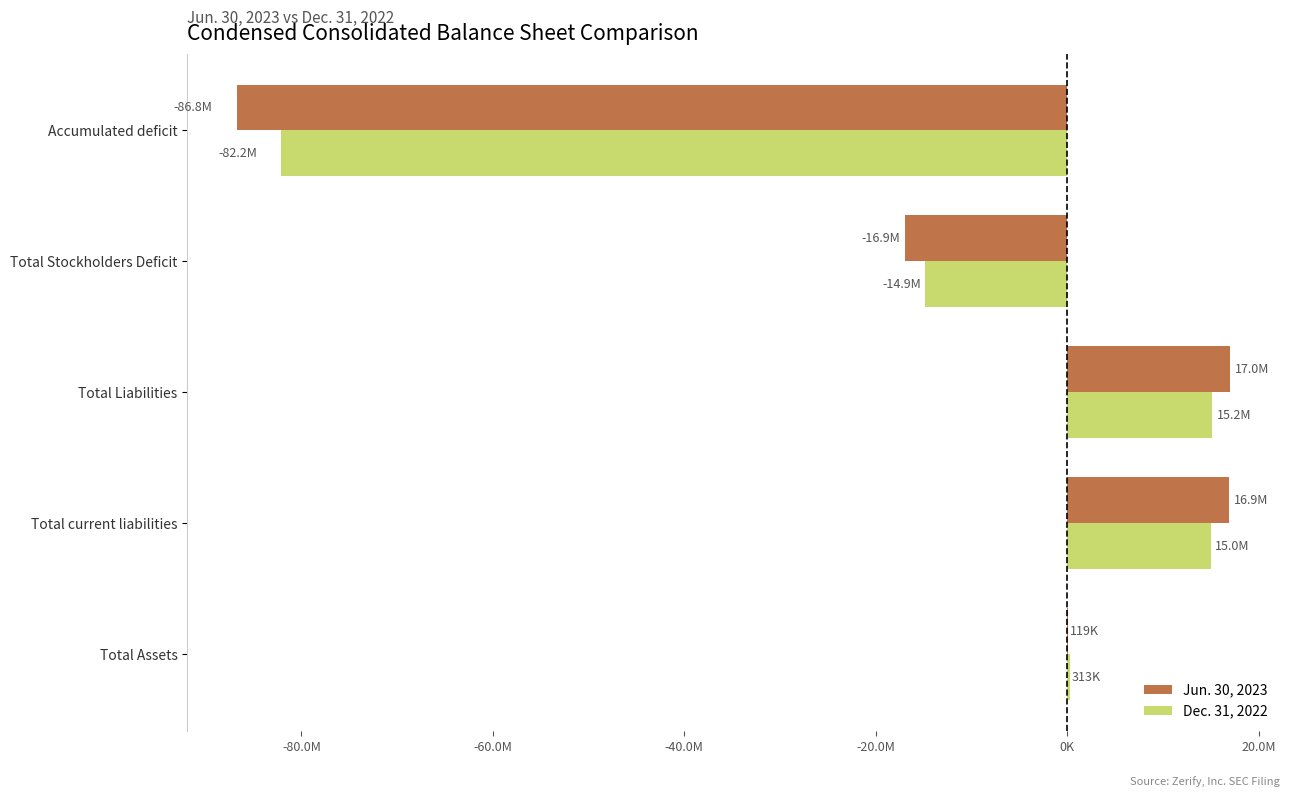

What are all the series names shown in the legend?

Jun. 30, 2023, Dec. 31, 2022